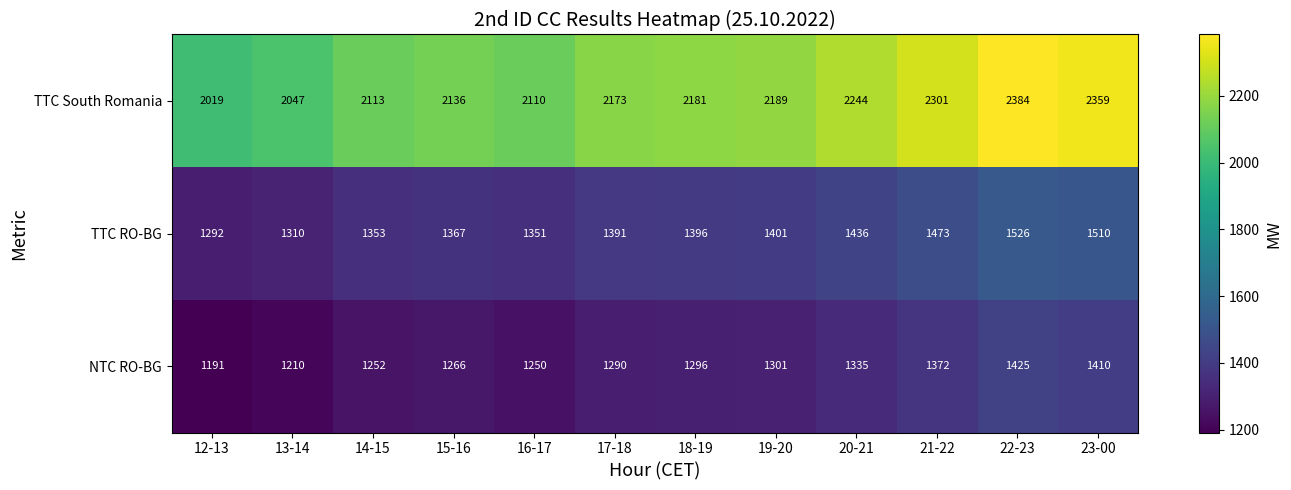

At how many categories does at least one series exceed 2178?

6